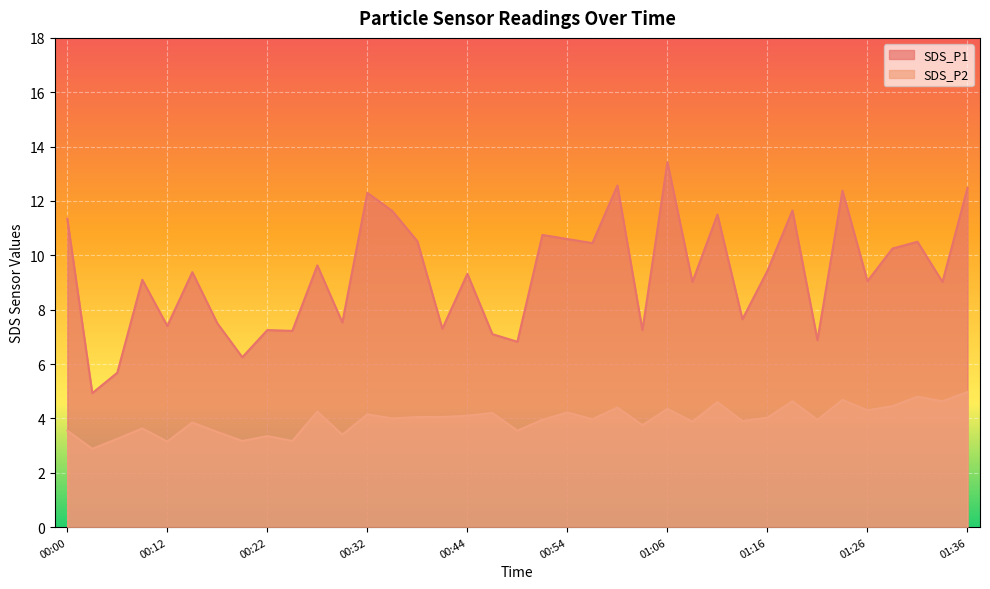

Reading right to left, extract all data points from this chart.

SDS_P1: 01:36=12.5	01:33=9.0	01:31=10.5	01:28=10.2	01:26=9.1	01:23=12.4	01:21=6.9	01:18=11.7	01:16=9.4	01:13=7.7	01:11=11.5	01:08=9.0	01:06=13.4	01:03=7.2	00:59=12.6	00:56=10.4	00:54=10.6	00:51=10.8	00:49=6.8	00:46=7.1	00:44=9.3	00:39=7.3	00:37=10.5	00:34=11.6	00:32=12.3	00:29=7.5	00:27=9.6	00:24=7.2	00:22=7.2	00:20=6.2	00:17=7.5	00:15=9.4	00:12=7.4	00:10=9.1	00:07=5.7	00:05=4.9	00:00=11.3
SDS_P2: 01:36=5.0	01:33=4.6	01:31=4.8	01:28=4.5	01:26=4.3	01:23=4.7	01:21=4.0	01:18=4.6	01:16=4.0	01:13=3.9	01:11=4.6	01:08=3.9	01:06=4.3	01:03=3.8	00:59=4.4	00:56=4.0	00:54=4.2	00:51=4.0	00:49=3.5	00:46=4.2	00:44=4.1	00:39=4.0	00:37=4.0	00:34=4.0	00:32=4.2	00:29=3.4	00:27=4.2	00:24=3.2	00:22=3.4	00:20=3.2	00:17=3.5	00:15=3.9	00:12=3.1	00:10=3.6	00:07=3.2	00:05=2.9	00:00=3.5